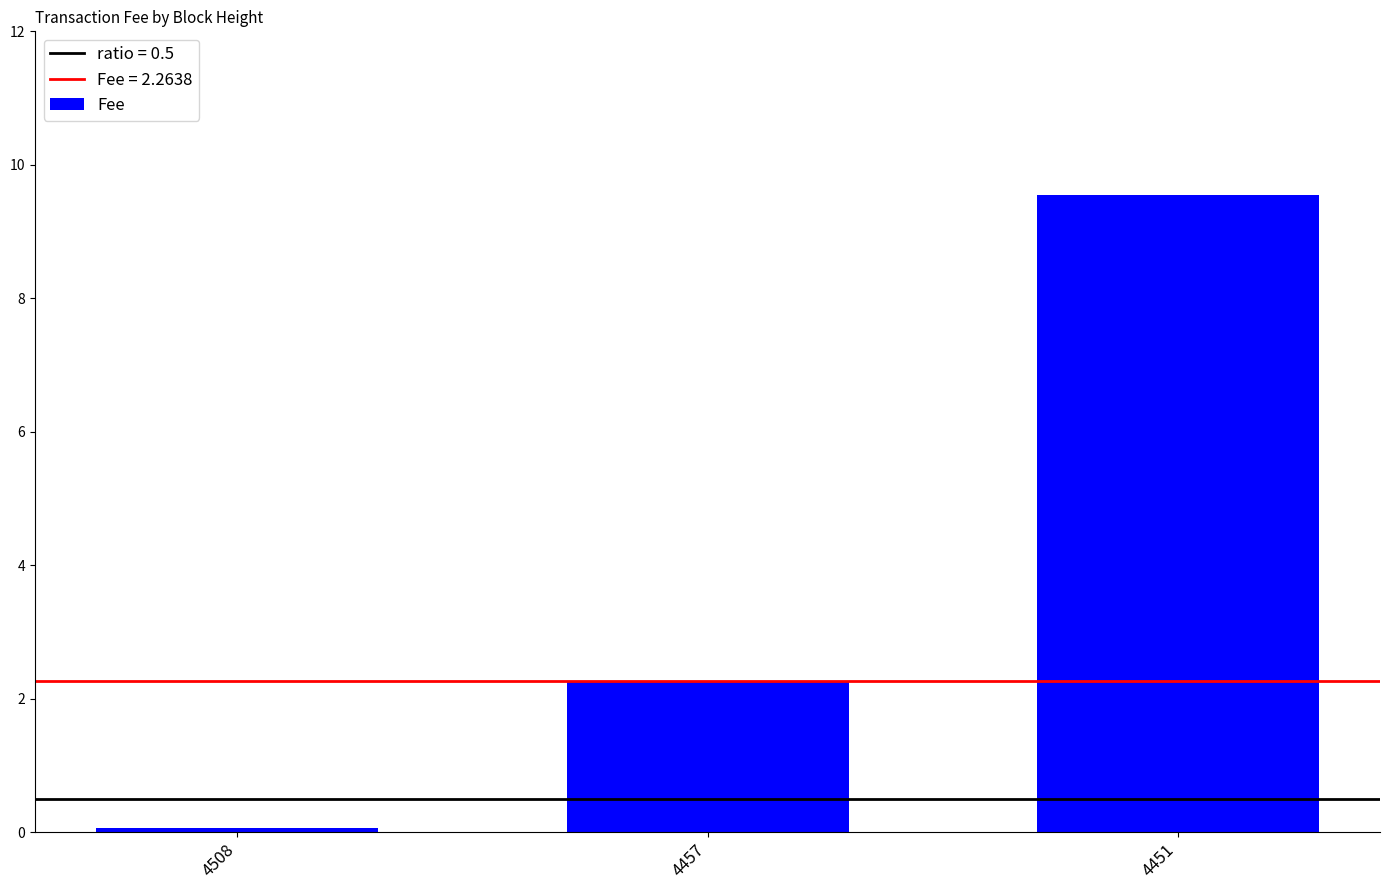

Reading left to right, what are all the values shown in this chart?

4508=0.1	4457=2.3	4451=9.5